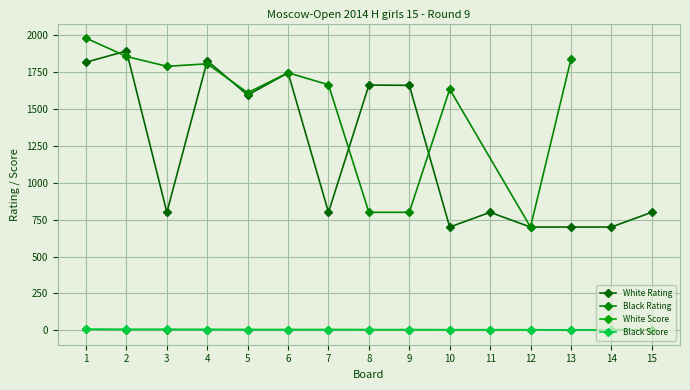

What is the spread (max minus min) of values at 4?

1823.0